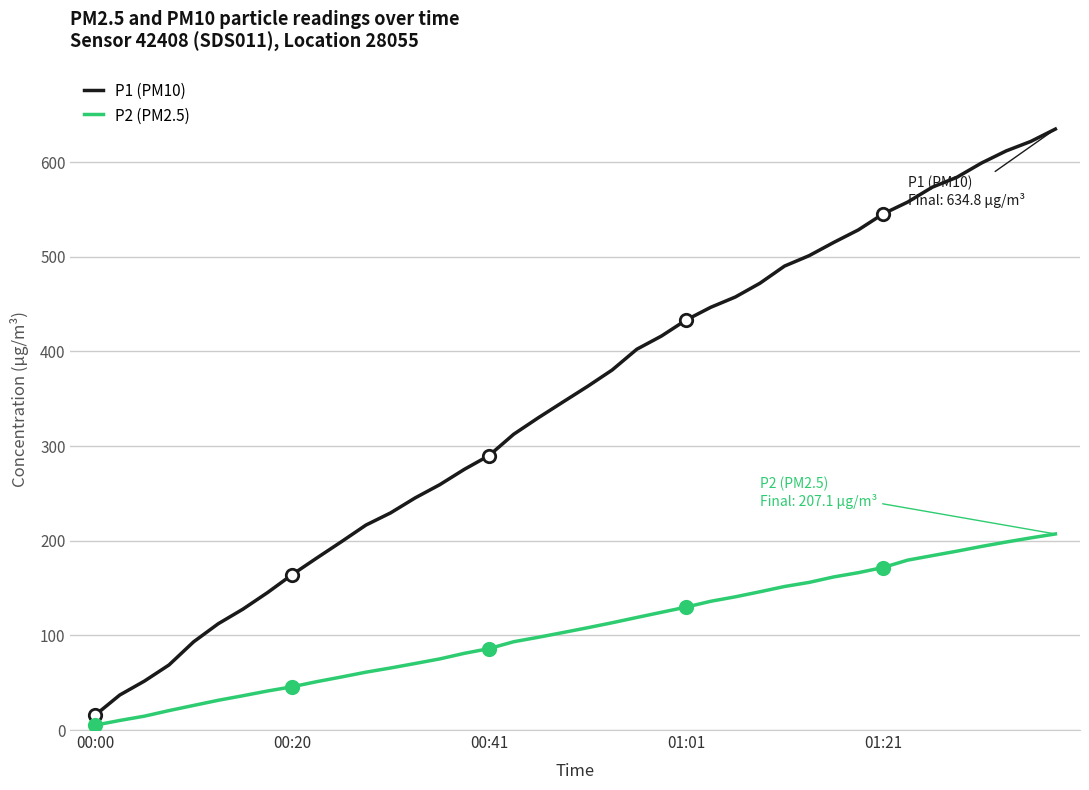

Which series has the largest total across all categories?

P1 (PM10)